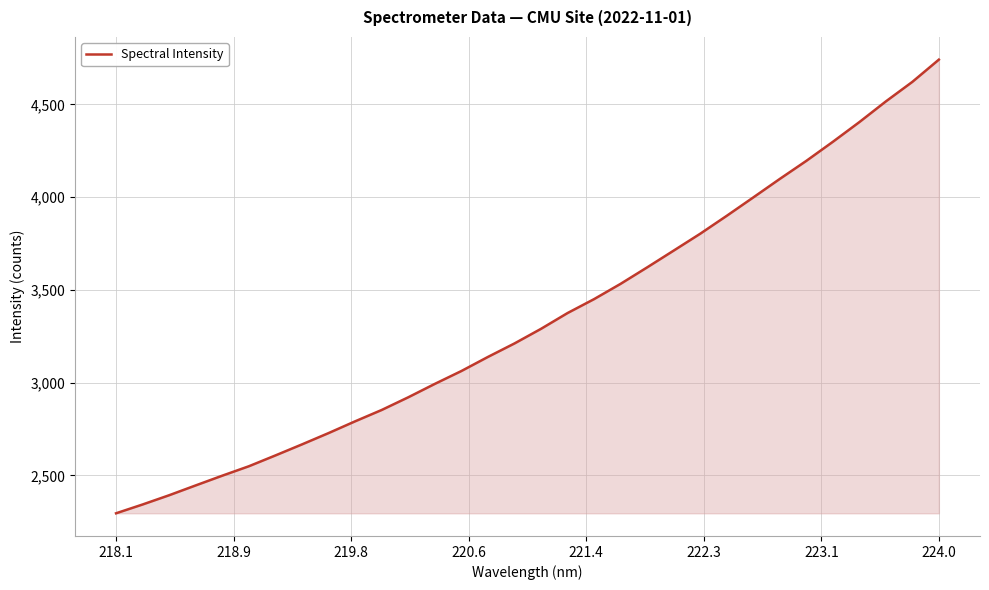

What is the maximum value shown in the chart?

4741.2